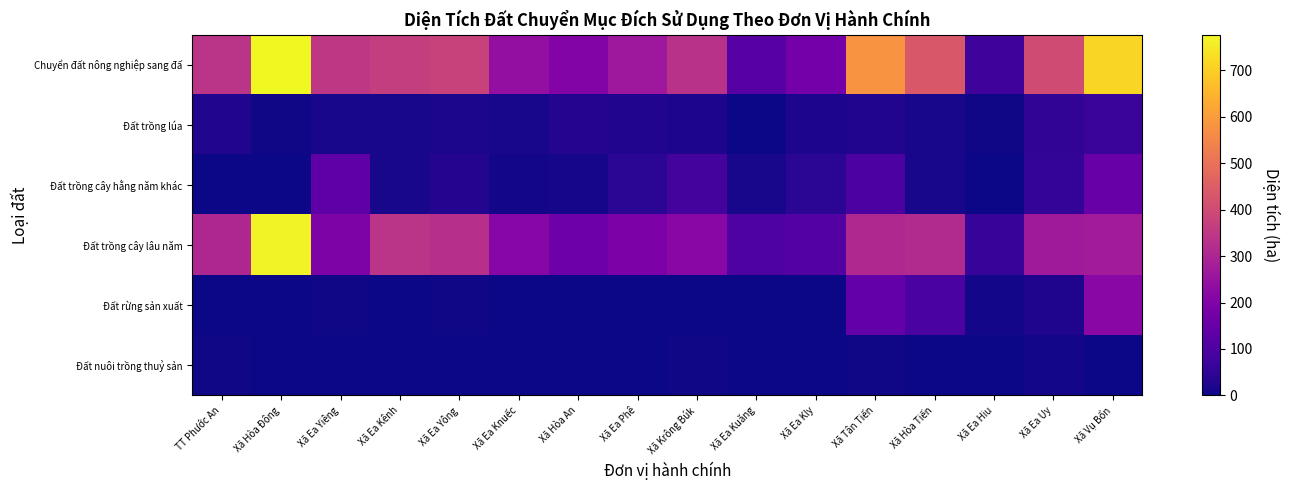

At which category does the chart reach its minimum across all series?

TT Phước An